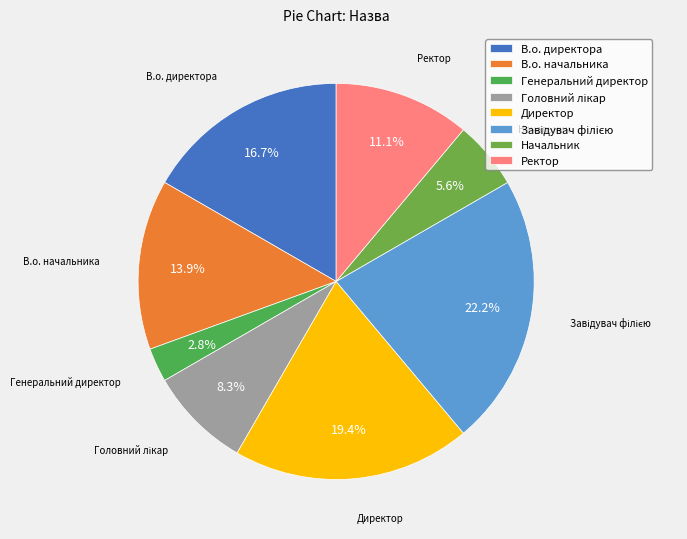

What percentage is NOT represented by Начальник?

94.4%